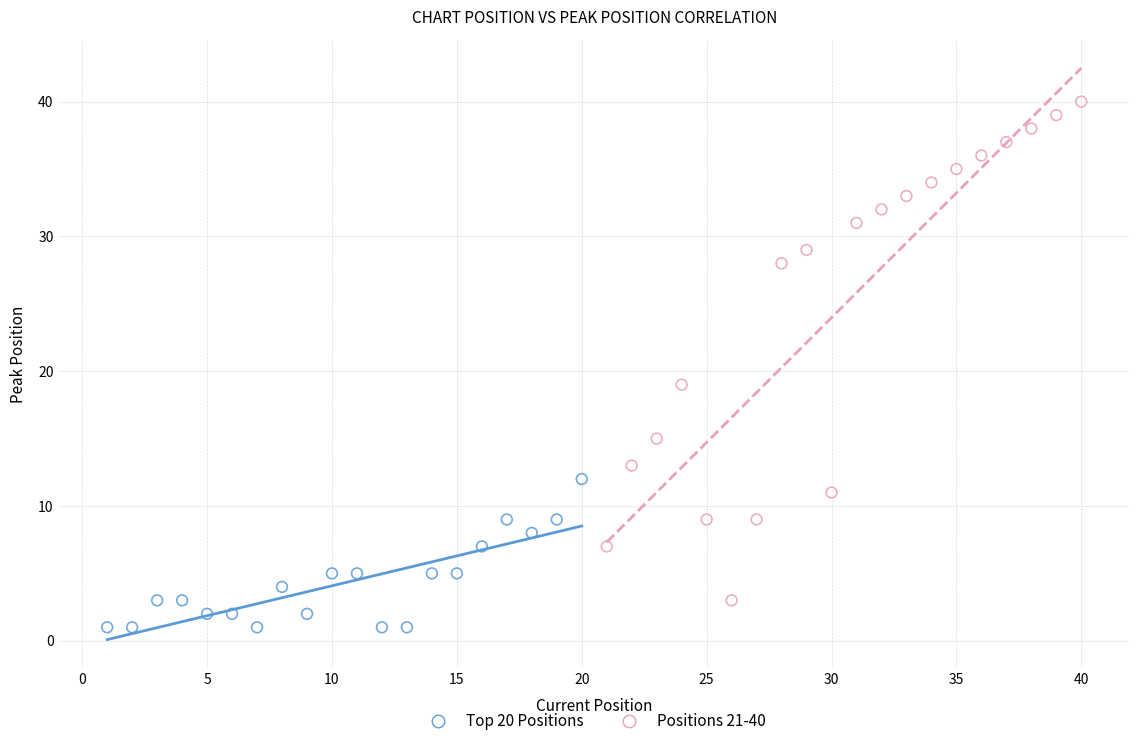

Which series has the largest Y range (max minus min)?

Positions 21-40